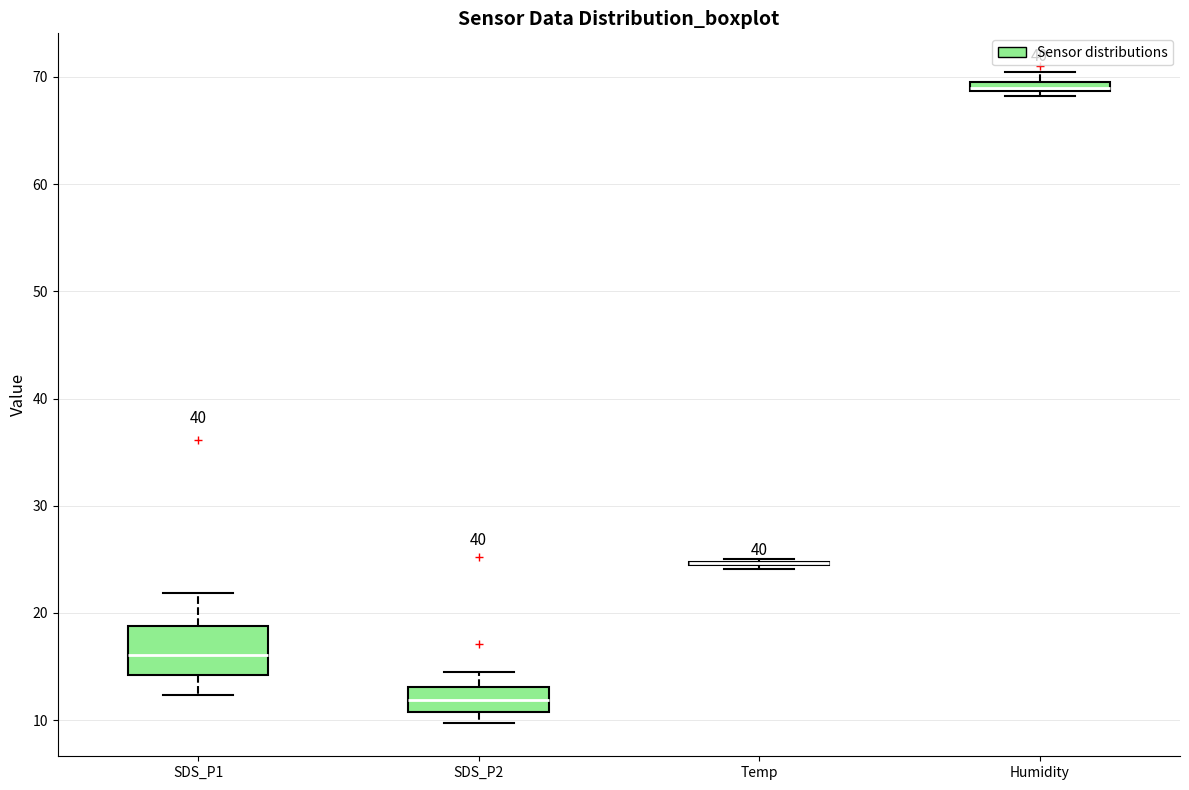

Comparing the boxes themselves (not the whiskers), which one is the tallest?

SDS_P1